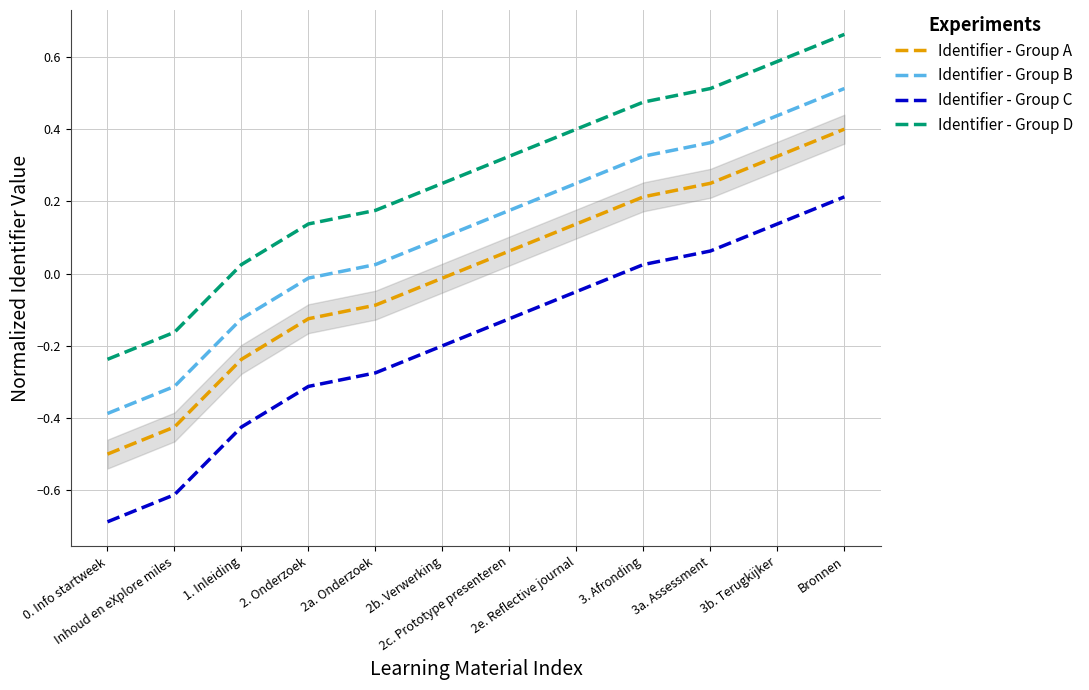

True or false: Identifier - Group D and Identifier - Group B cross at least once.

False